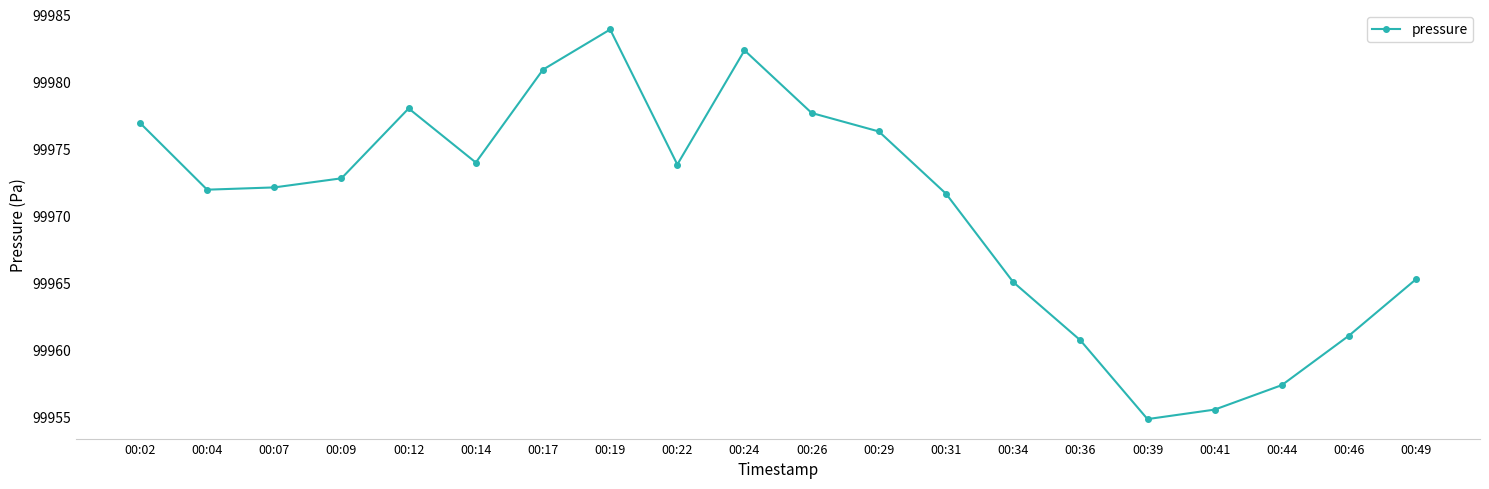

Count the number of categories in the chart.

20